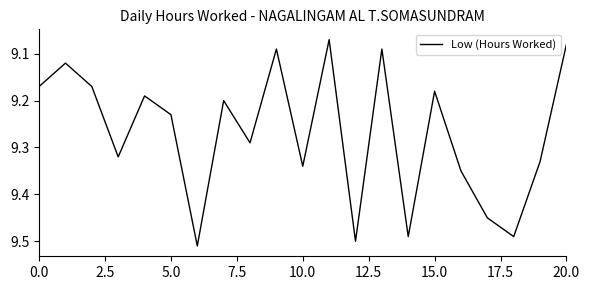

True or false: the data has more than 2 interior local peaks.

True